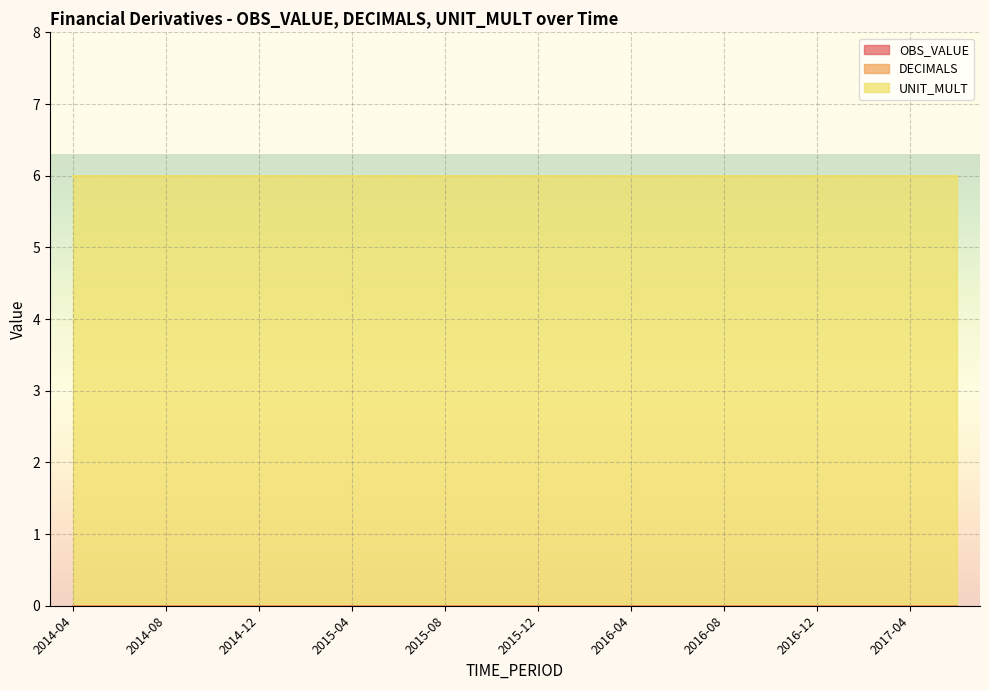

How many lines are shown in the chart?

3